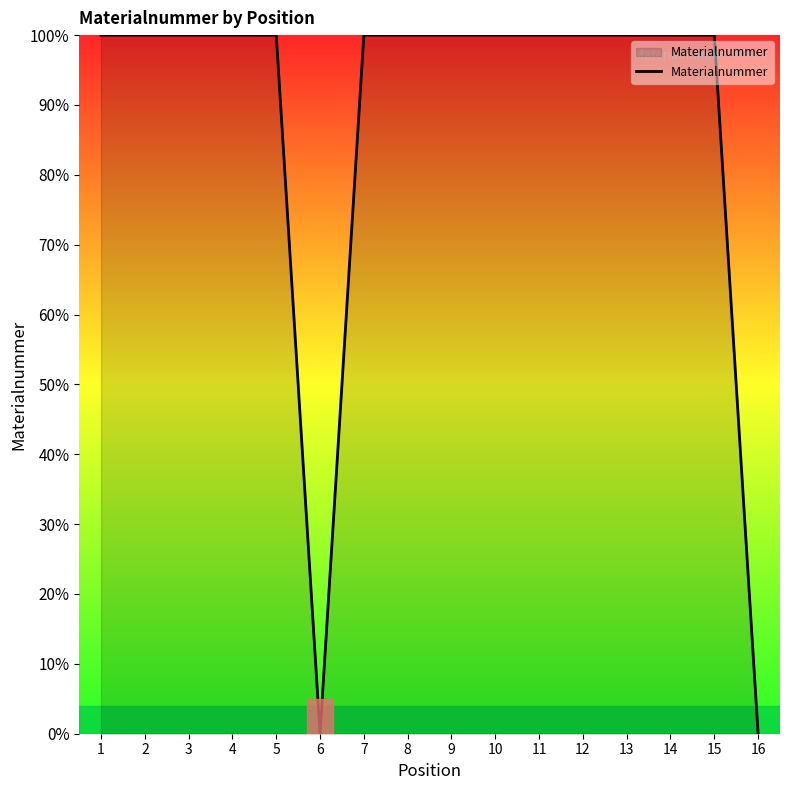

What is the greatest value displayed?

100.0